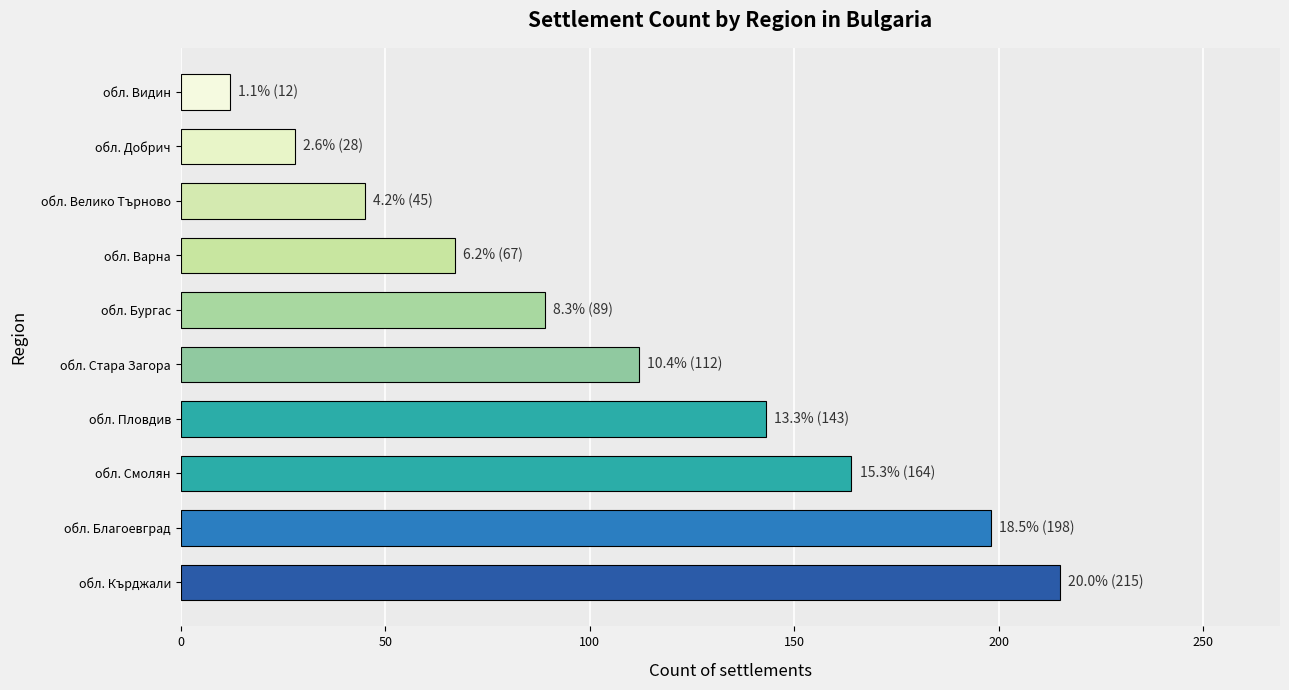

The value at обл. Видин is 12. True or false?

True